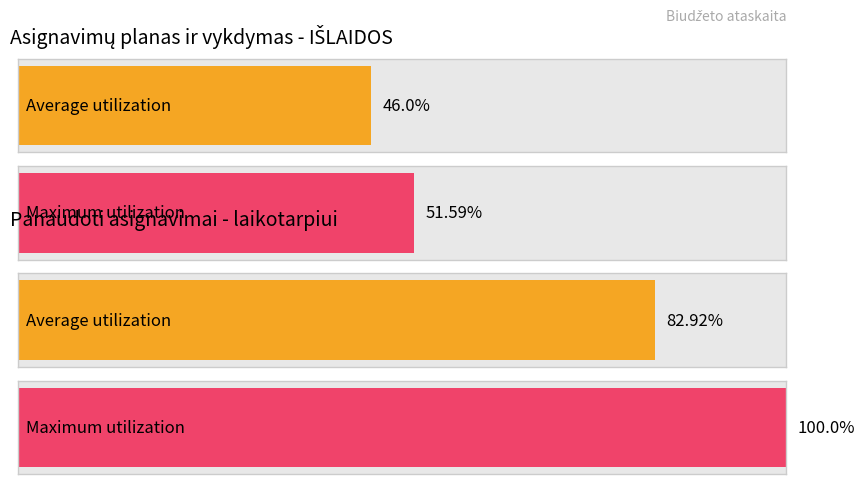

What are all the series names shown in the legend?

Asignavimų planas, Panaudoti asignavimai